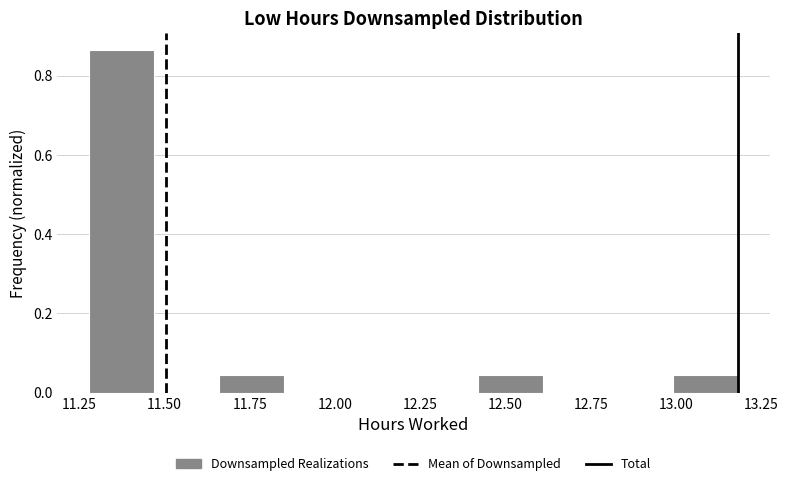

Read against the x-axis, roughly where is the centre of the tallest bar?

11.40